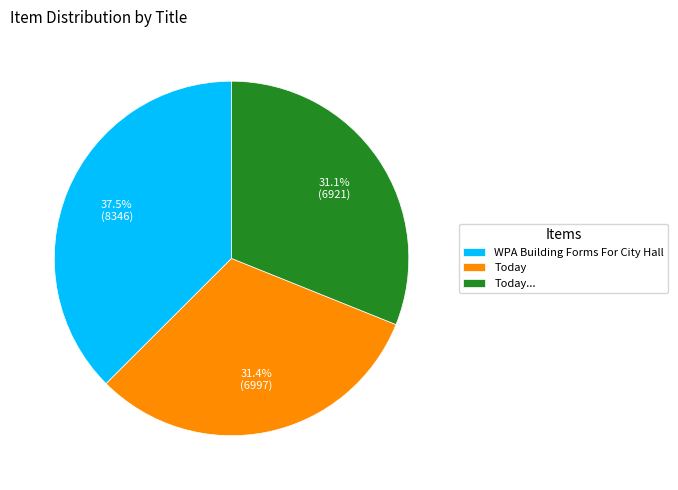

What is the largest slice in the pie chart?

WPA Building Forms For City Hall